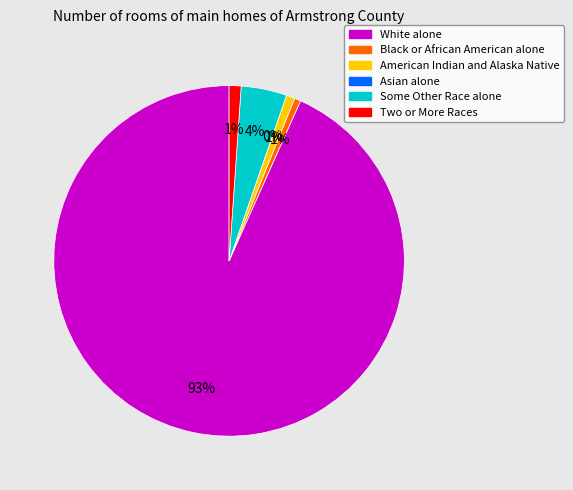

What percentage is the American Indian and Alaska Native slice, to the nearest percent?

1%